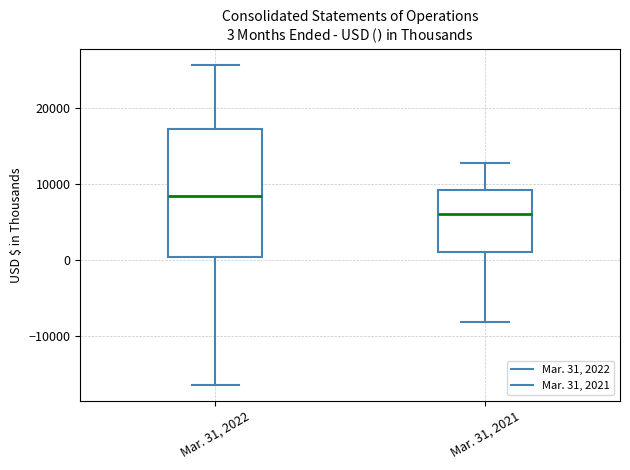

Which box has the lowest median line?

Mar. 31, 2021